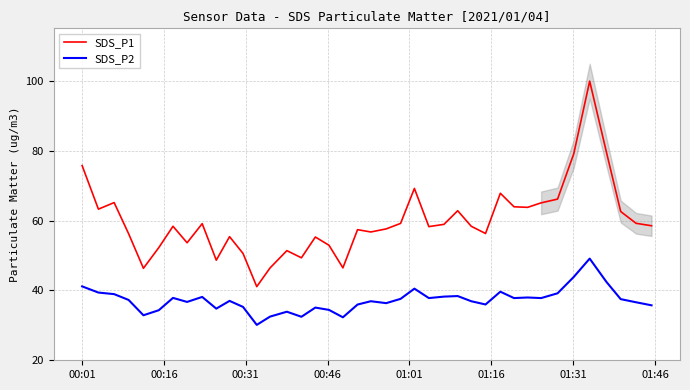

What is the highest value of the SDS_P1 series?

99.9